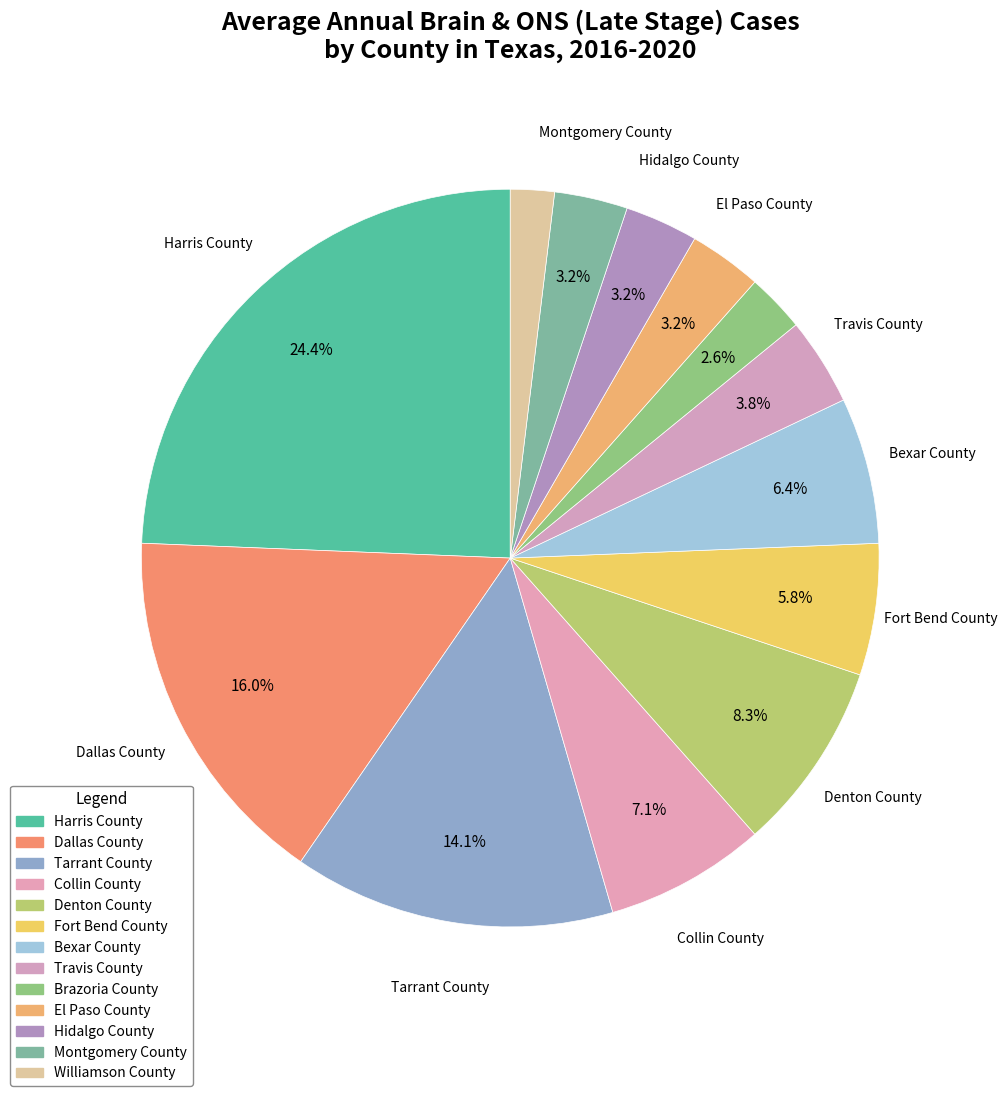

Which has a higher value, Tarrant County or Travis County?

Tarrant County